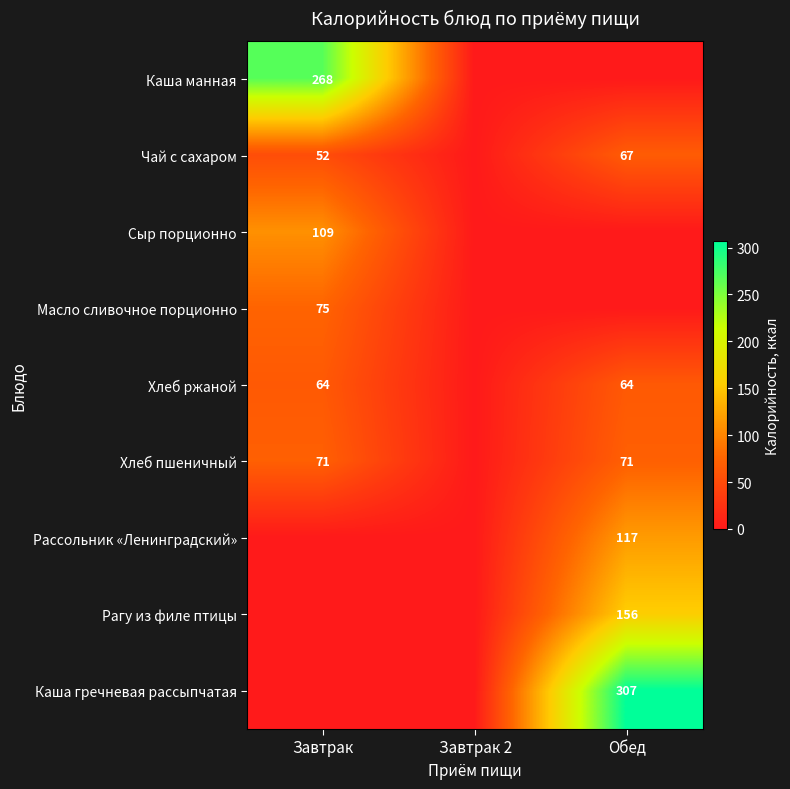

At which category is the sum across all series the highest?

Обед